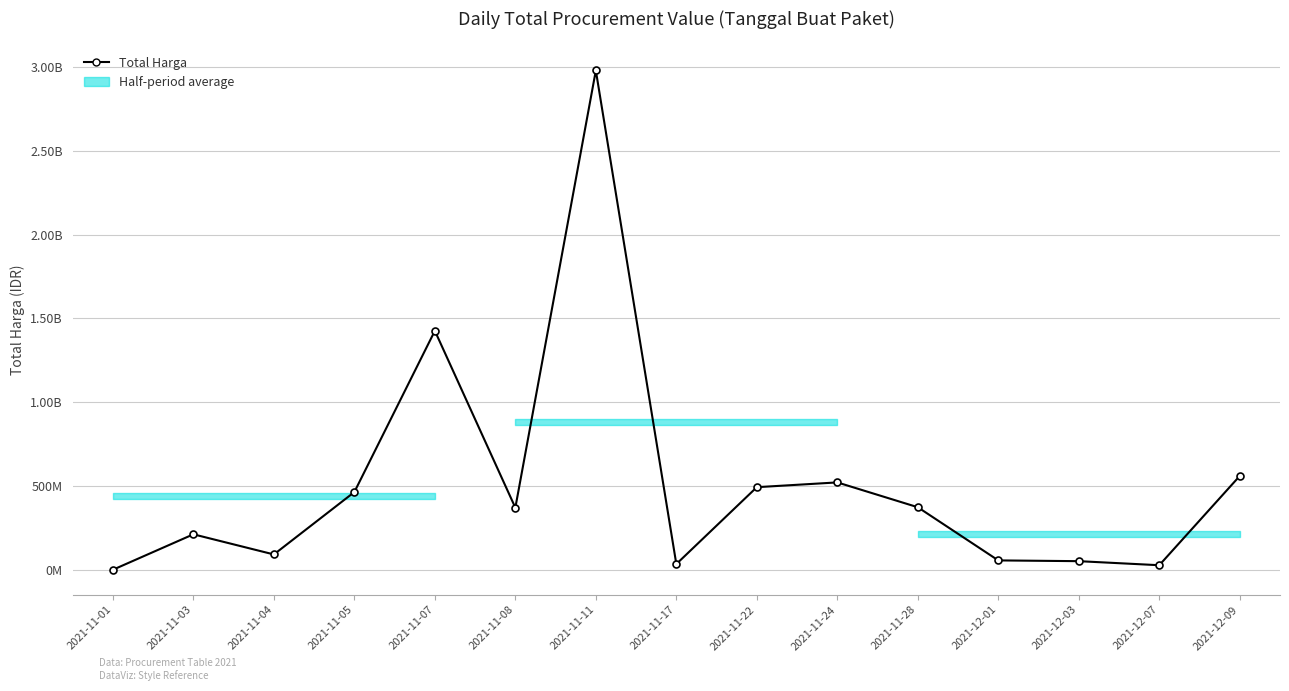

Does the chart display data point markers on the line(s)?

Yes